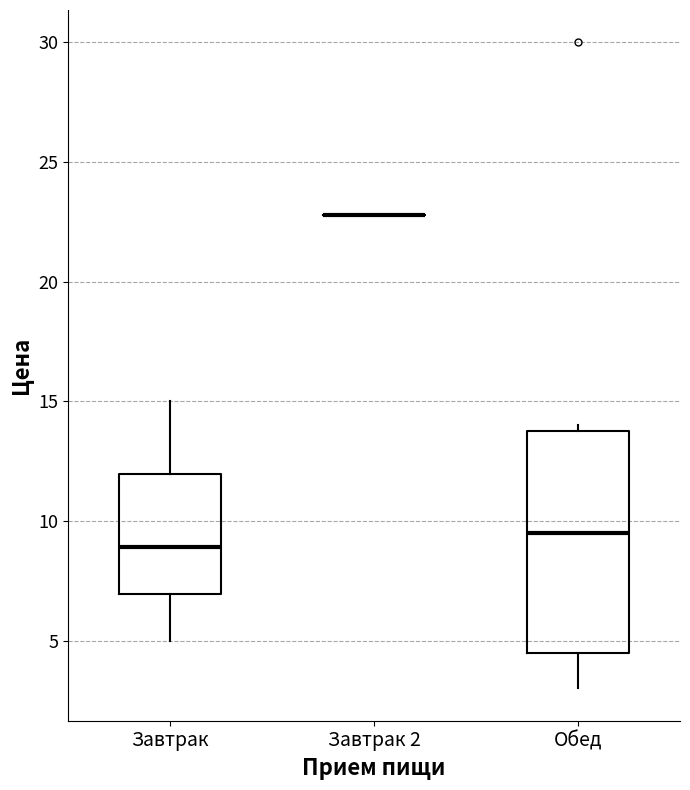

Reading left to right, transcribe this box plot: for each box, give where its median line is, the range the box spans, and where its two whiskers end, as read against the y-axis. The values are not printed on the chart, so give them approximately, as read against the axis.

Завтрак: median 9.0, box 7.0 to 12.0, whiskers 5.0 to 15.0
Завтрак 2: box collapsed to a line at 23.0, whiskers 23.0 to 23.0
Обед: median 9.5, box 4.5 to 14.0, whiskers 3.0 to 14.0 (just above the box's upper edge)